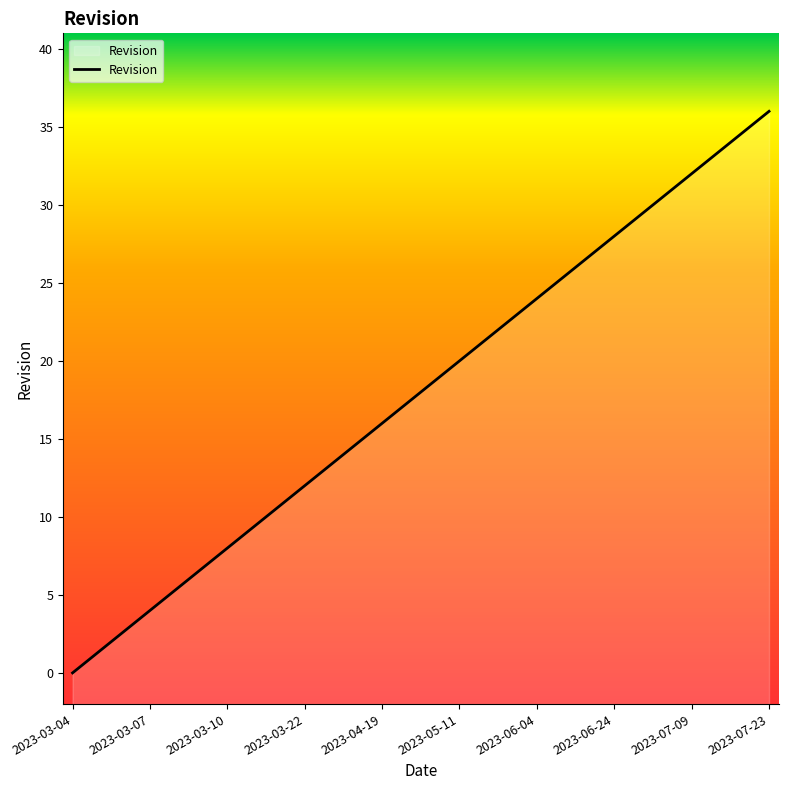

Reading left to right, what are all the values shown in this chart?

0	1	2	3	4	5	6	7	8	9	10	11	12	13	14	15	16	17	18	19	20	21	22	23	24	25	26	27	28	29	30	31	32	33	34	35	36